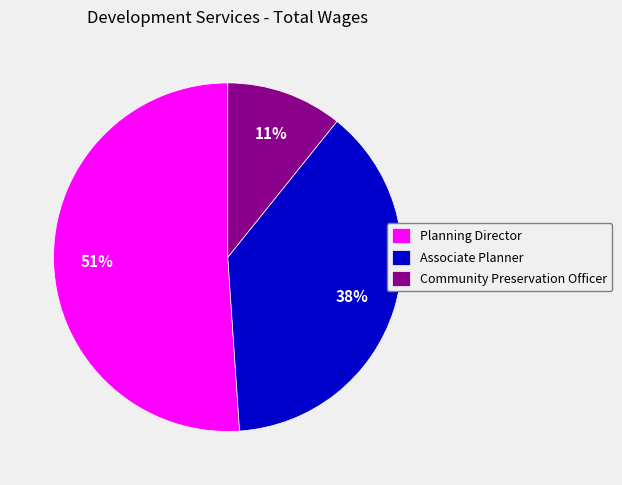

What is the majority slice?

Planning Director